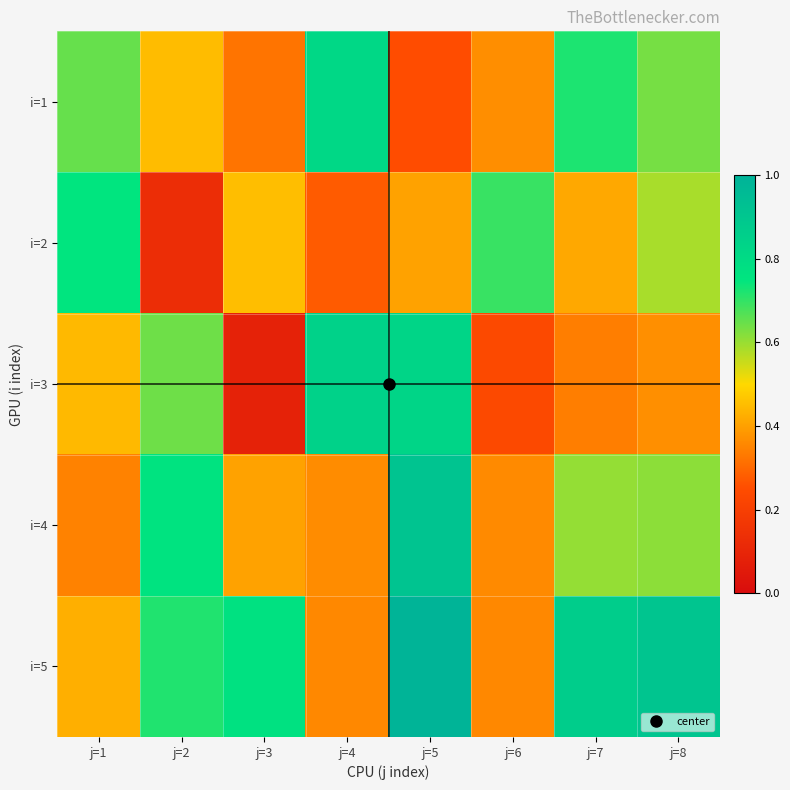

Reading right to left, list all the values displayed in this chart.

i=1: j=8=0.6	j=7=0.7	j=6=0.4	j=5=0.3	j=4=0.8	j=3=0.3	j=2=0.4	j=1=0.6
i=2: j=8=0.6	j=7=0.4	j=6=0.7	j=5=0.4	j=4=0.3	j=3=0.5	j=2=0.1	j=1=0.7
i=3: j=8=0.4	j=7=0.3	j=6=0.2	j=5=0.8	j=4=0.8	j=3=0.1	j=2=0.6	j=1=0.4
i=4: j=8=0.6	j=7=0.6	j=6=0.4	j=5=0.9	j=4=0.4	j=3=0.4	j=2=0.8	j=1=0.3
i=5: j=8=0.9	j=7=0.9	j=6=0.4	j=5=1.0	j=4=0.4	j=3=0.8	j=2=0.7	j=1=0.4